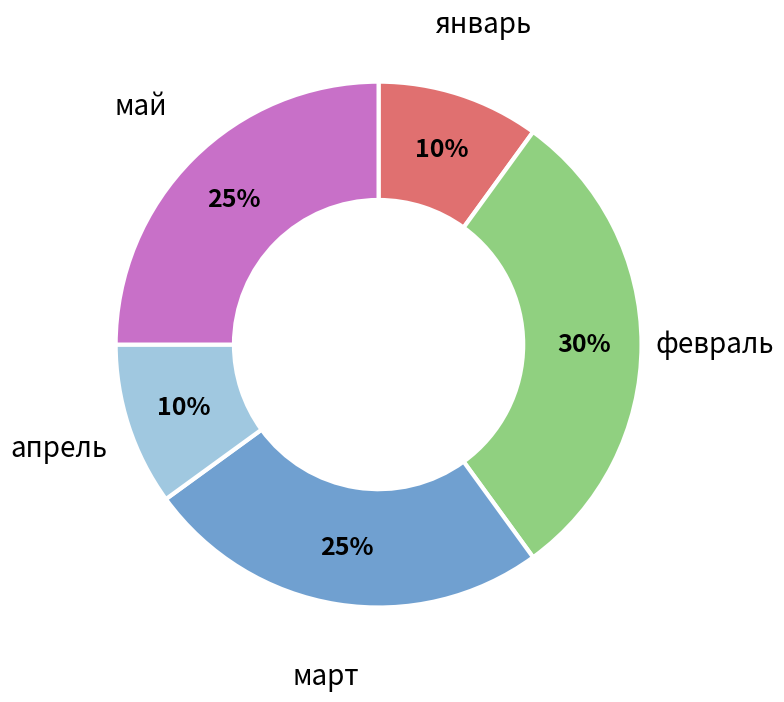

How many segments does this pie chart have?

5